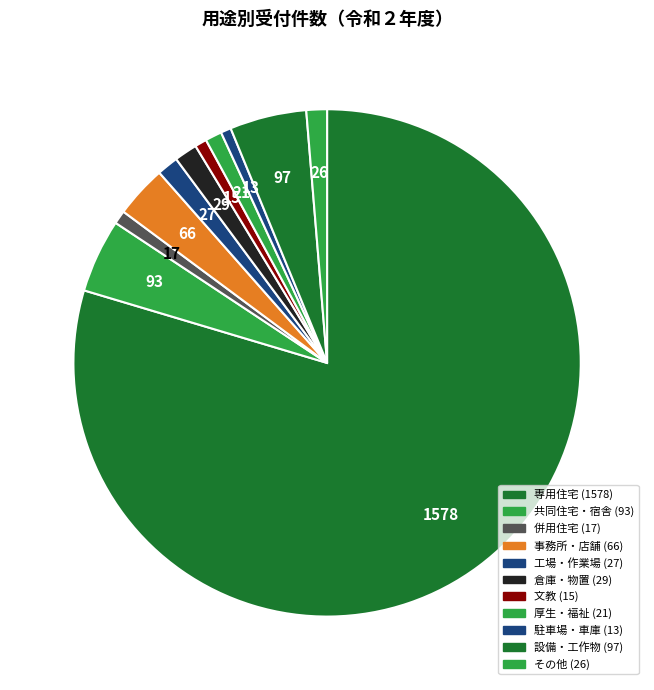

Count the number of slices in the pie.

11